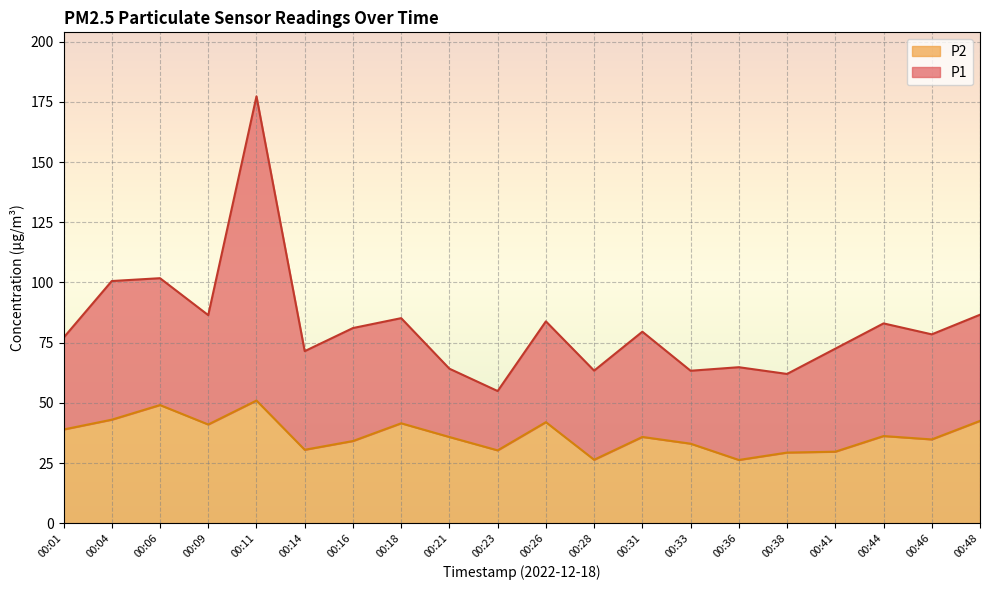

At how many categories does at least one series exceed 36?

20